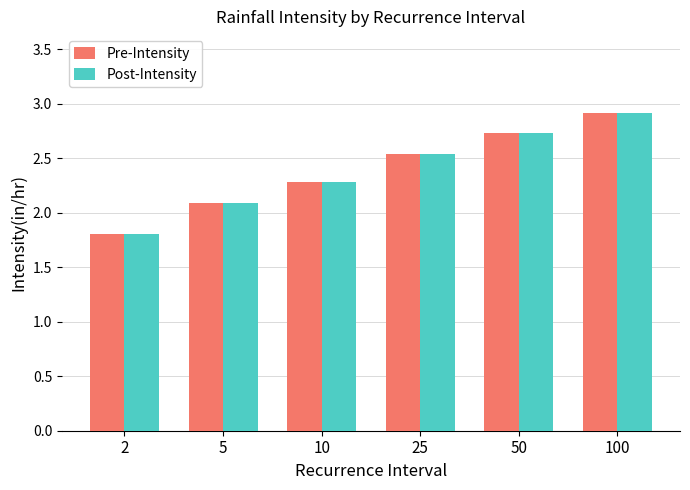

The Pre-Intensity series shows 3.8 at 25. True or false?

False